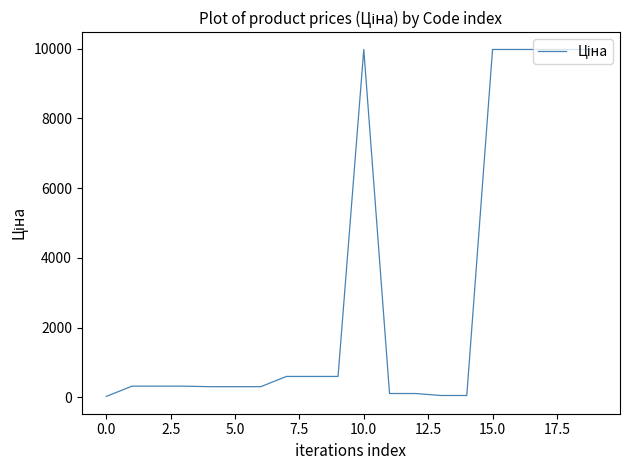

What is the greatest value displayed?

9975.0